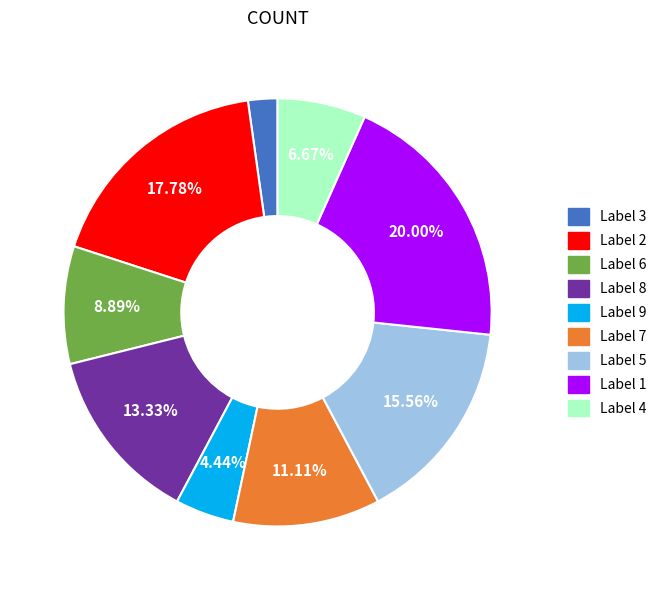

Count the number of slices in the pie.

9